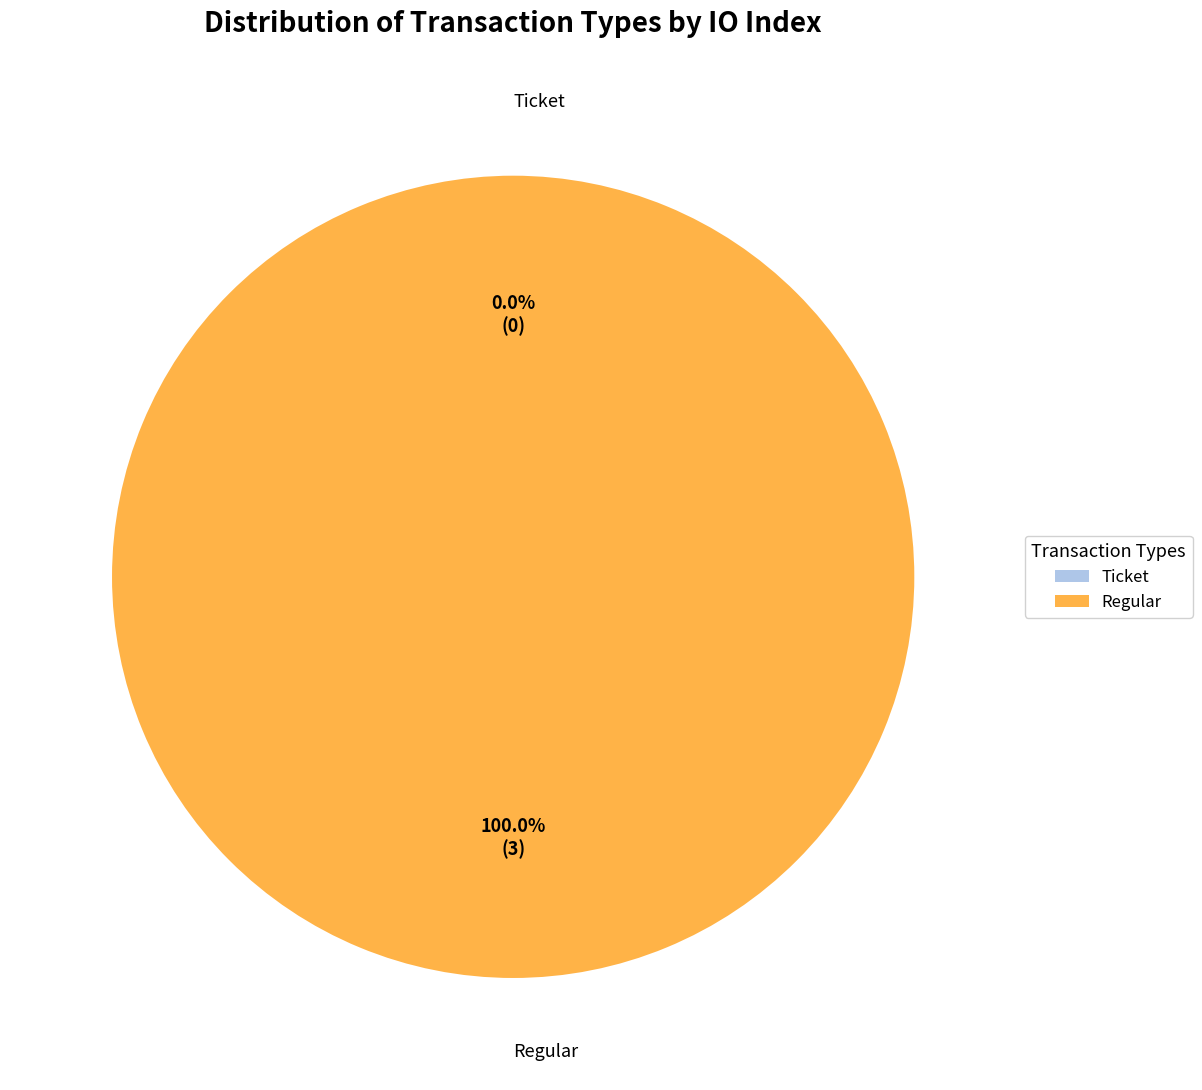

Which category accounts for the majority?

Regular